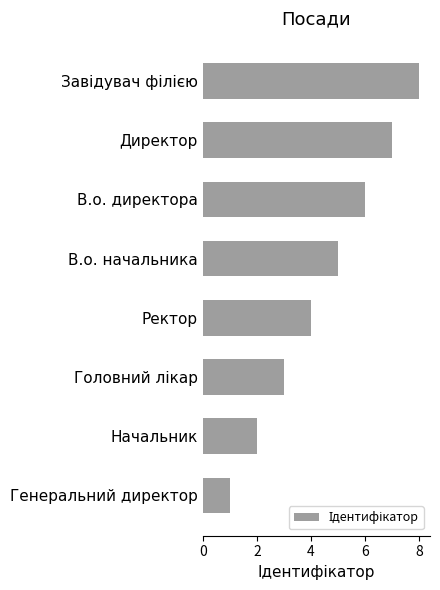

Does the chart contain any negative values?

No